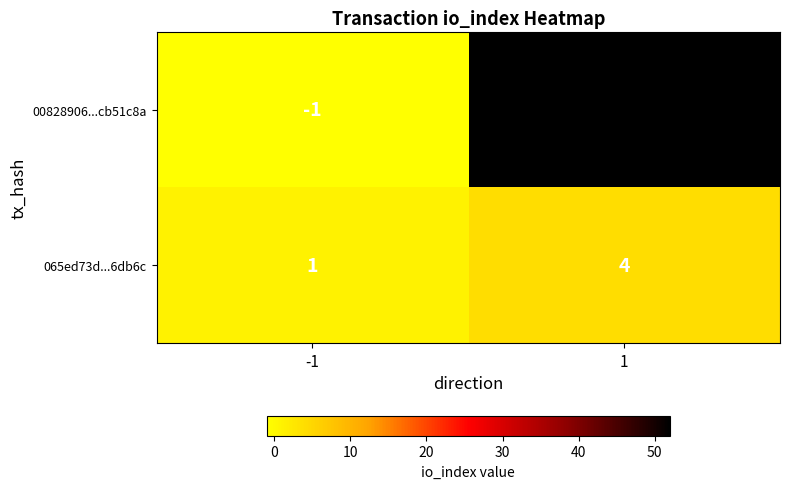

Rank the series by their maximum value, from highest to lowest.

00828906...cb51c8a, 065ed73d...6db6c